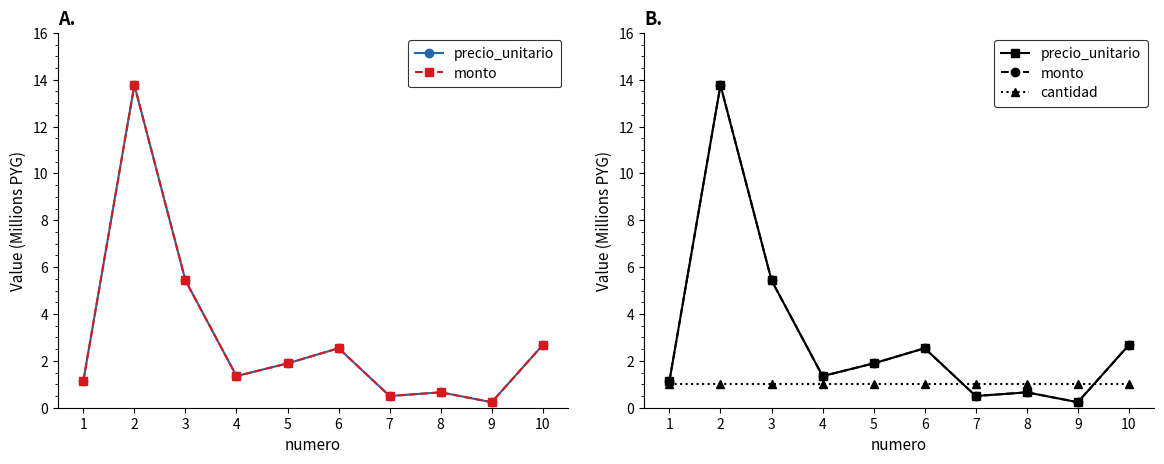

At which label does precio_unitario reach its minimum?

9